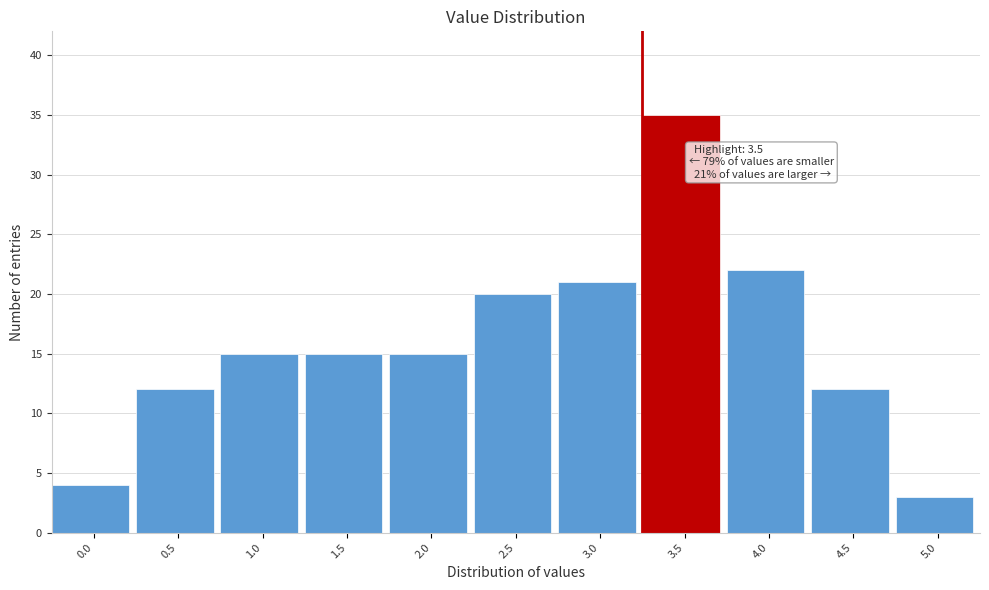

Reading left to right, list all the values displayed in this chart.

0.0=4	0.5=12	1.0=15	1.5=15	2.0=15	2.5=20	3.0=21	3.5=35	4.0=22	4.5=12	5.0=3